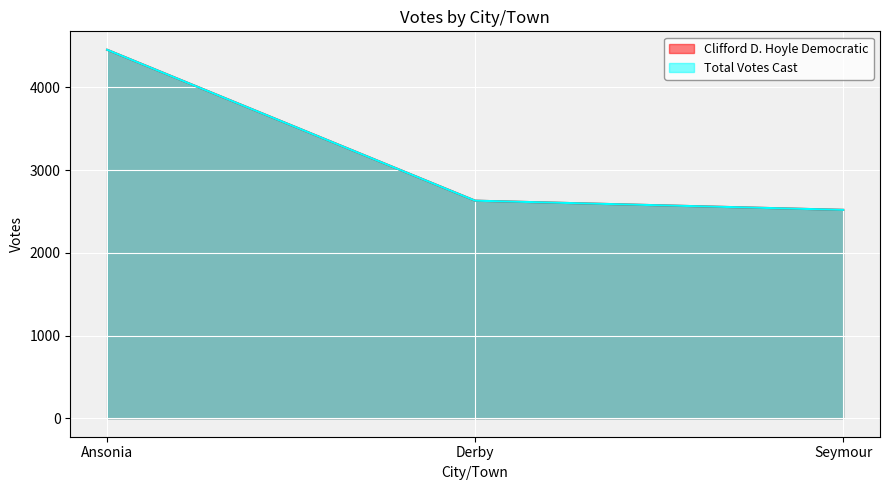

Where is Clifford D. Hoyle Democratic nearest to the value 3486?

Derby